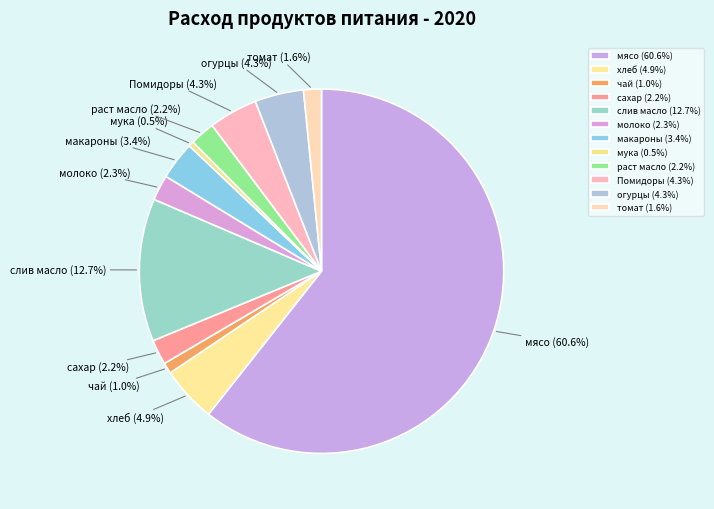

Combined, do Помидоры and огурцы account for over 50%?

No